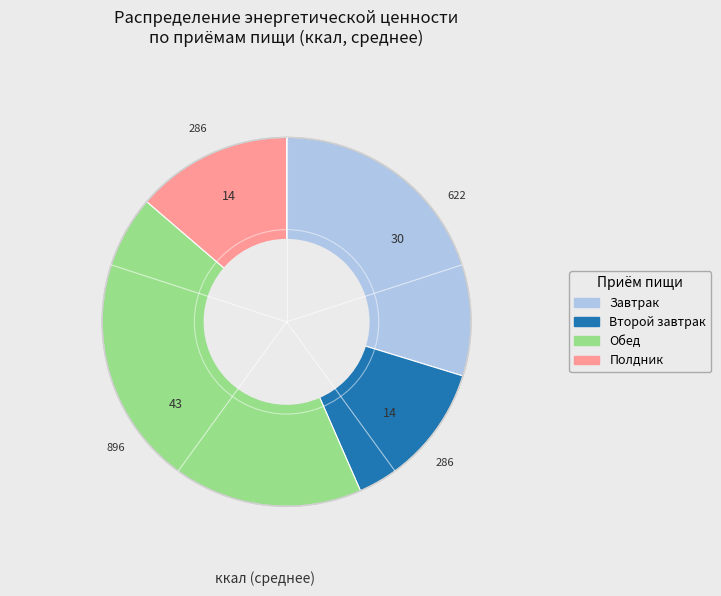

Is there a majority slice in this chart?

No